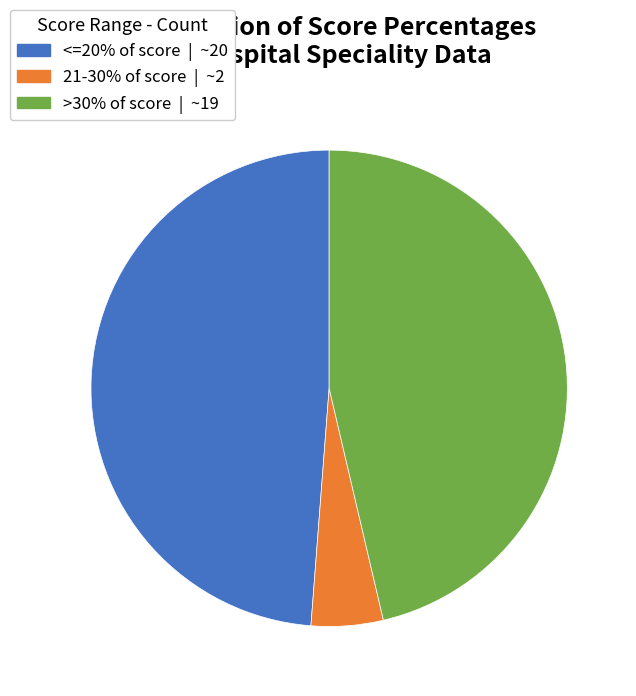

Is there any slice that represents more than half of the pie?

No